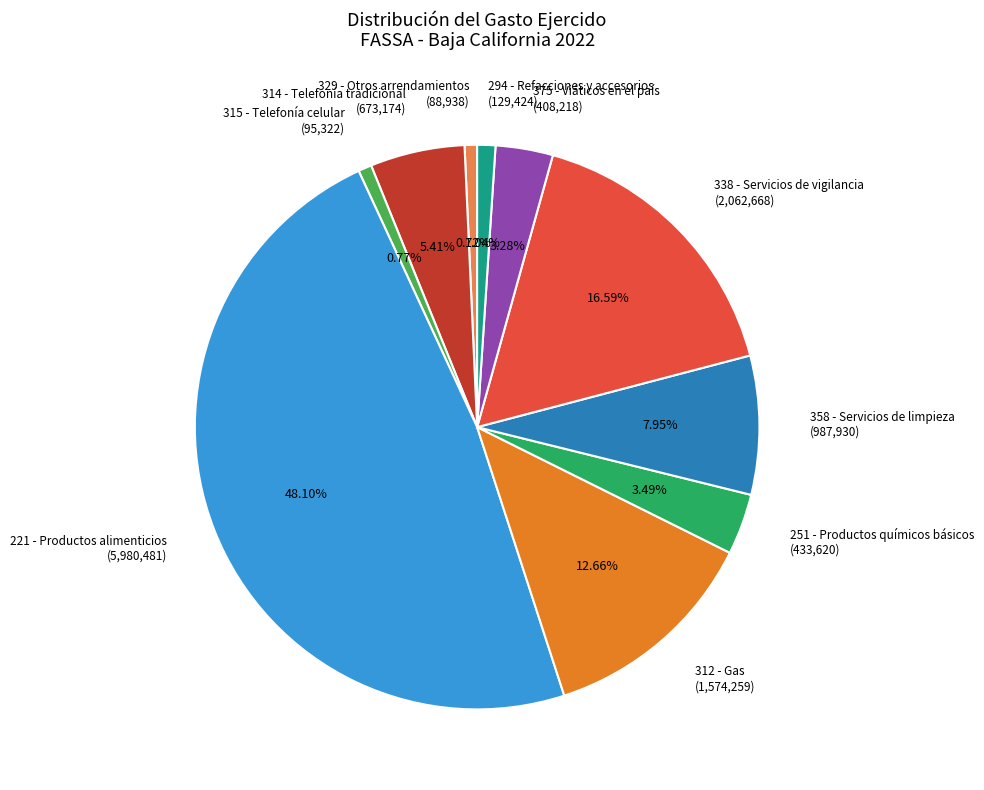

To the nearest percent, what is the difference between the largest and smallest slice percentages?

47%